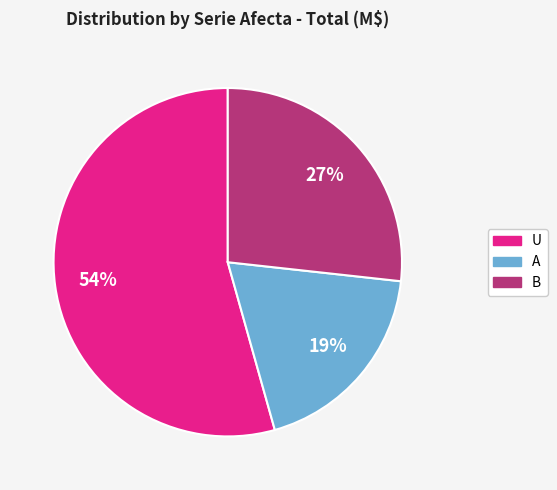

Which slice is the smallest?

A